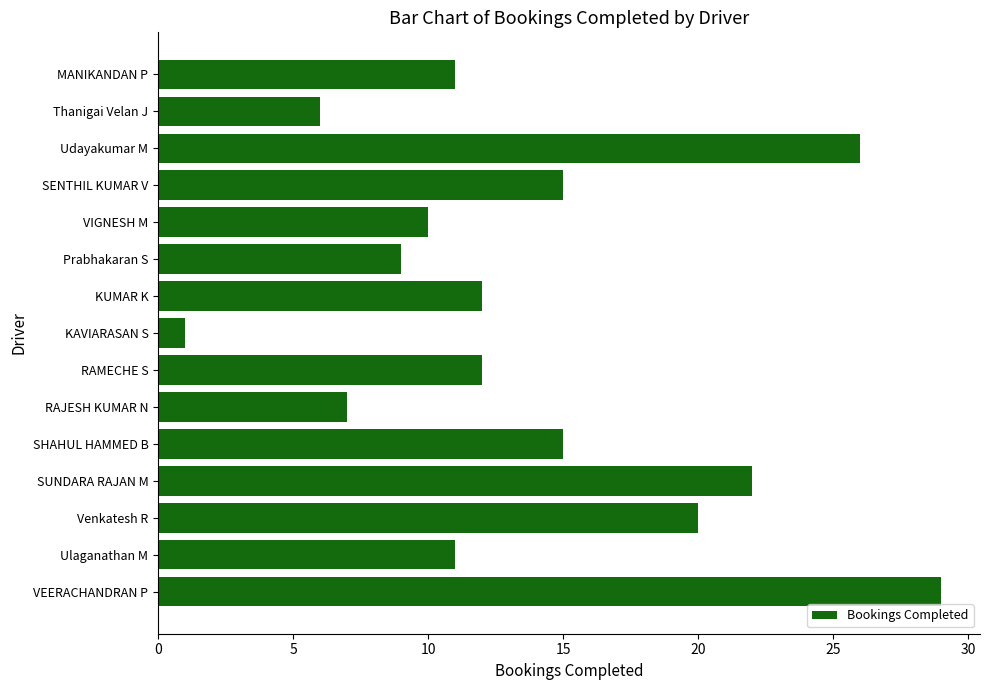

What is the smallest value displayed?

1